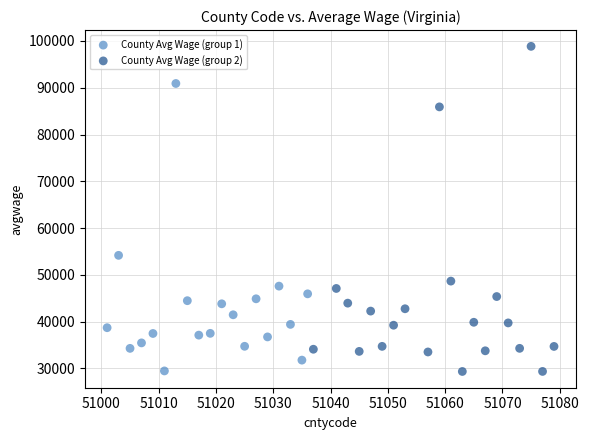

Which series has the largest Y range (max minus min)?

County Avg Wage (group 2)